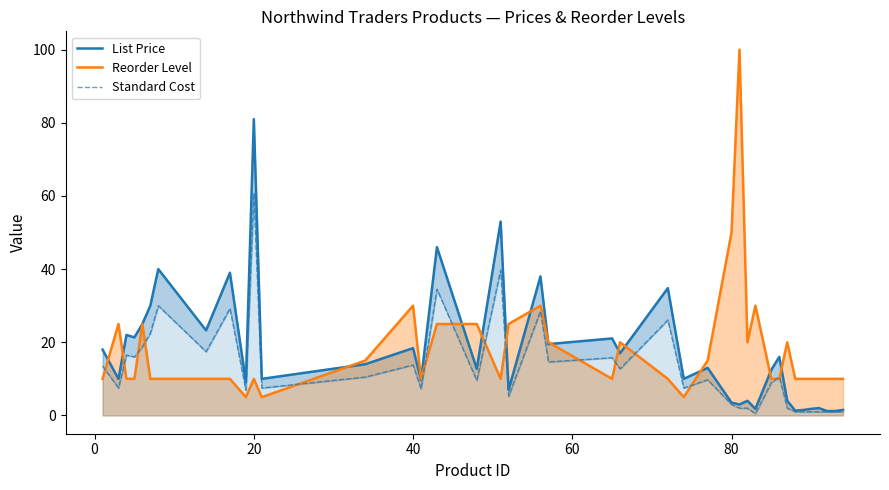

What is the difference between the maximum and minimum values in the Standard Cost series?

60.2